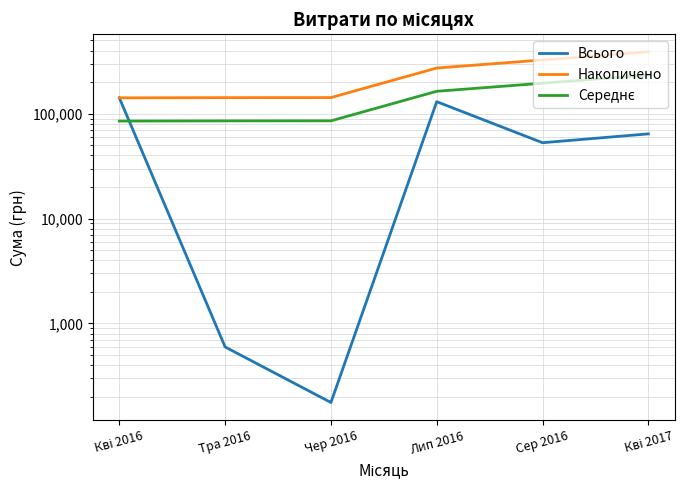

What is the lowest value of the Середнє series?

85135.3